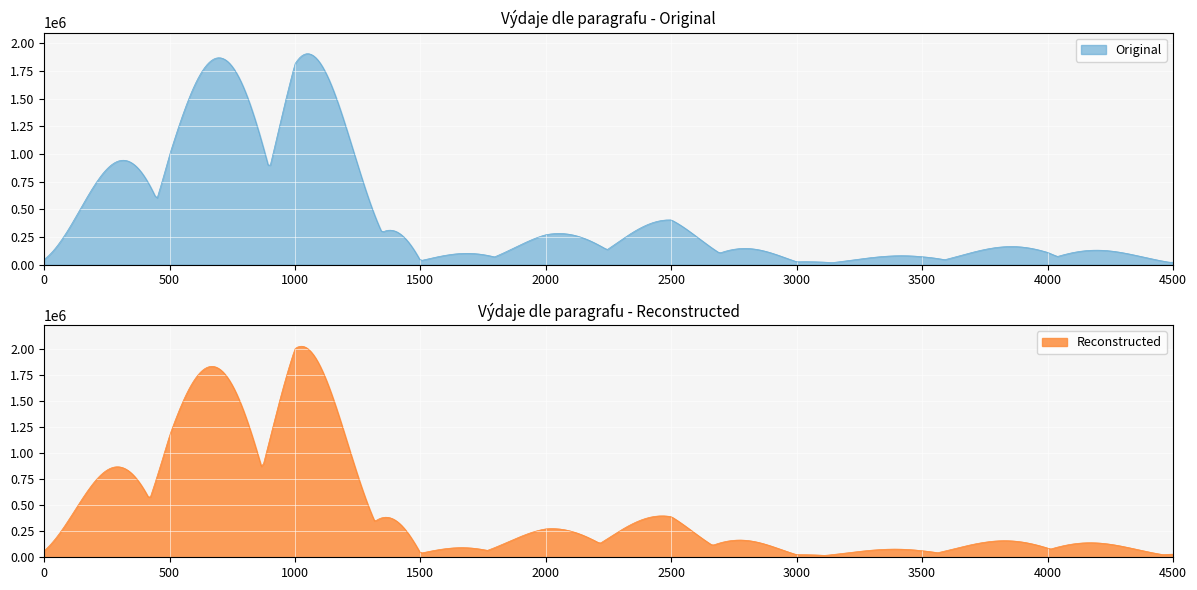

True or false: Original has a value of 104492 at 18.

False